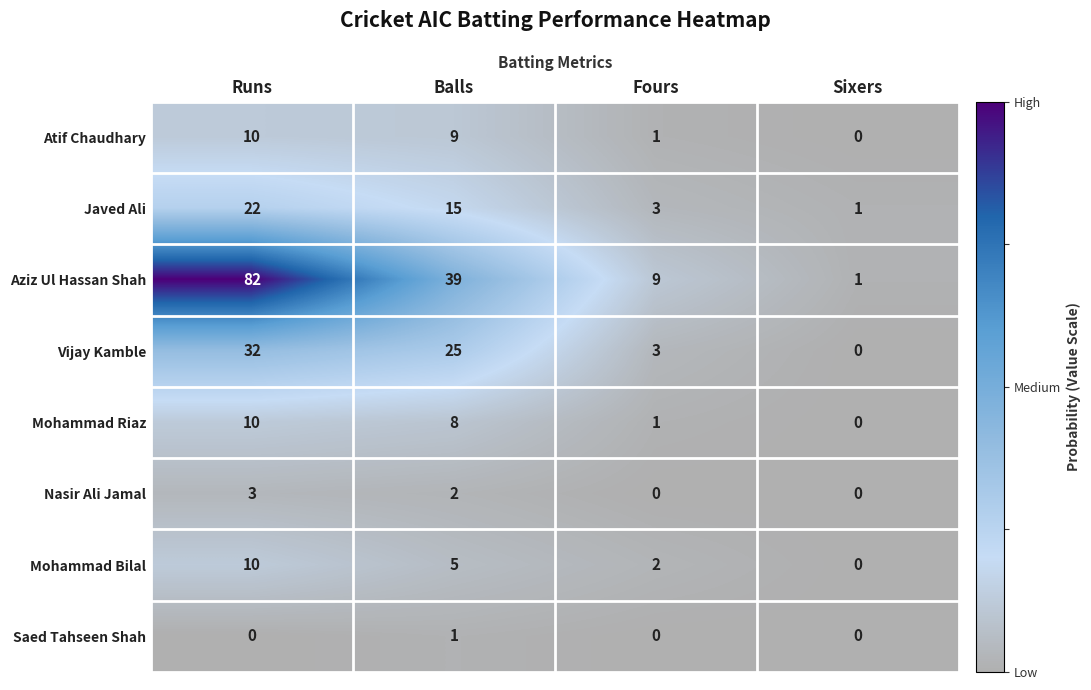

Rank the categories by Aziz Ul Hassan Shah value from lowest to highest.

Sixers, Fours, Balls, Runs